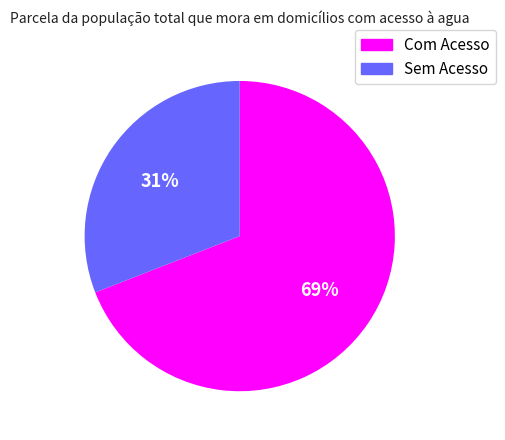

Count the number of slices in the pie.

2